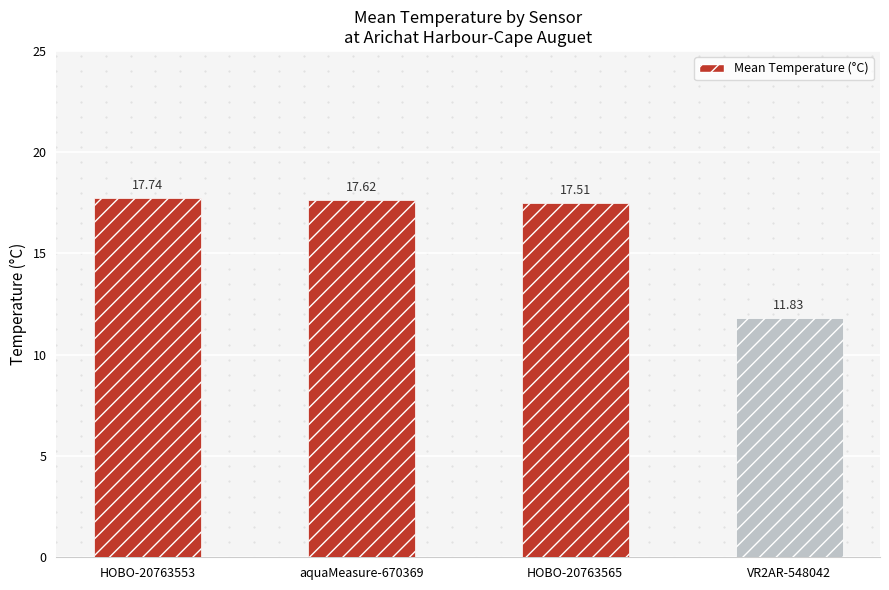

Between VR2AR-548042 and HOBO-20763565, which is larger?

HOBO-20763565